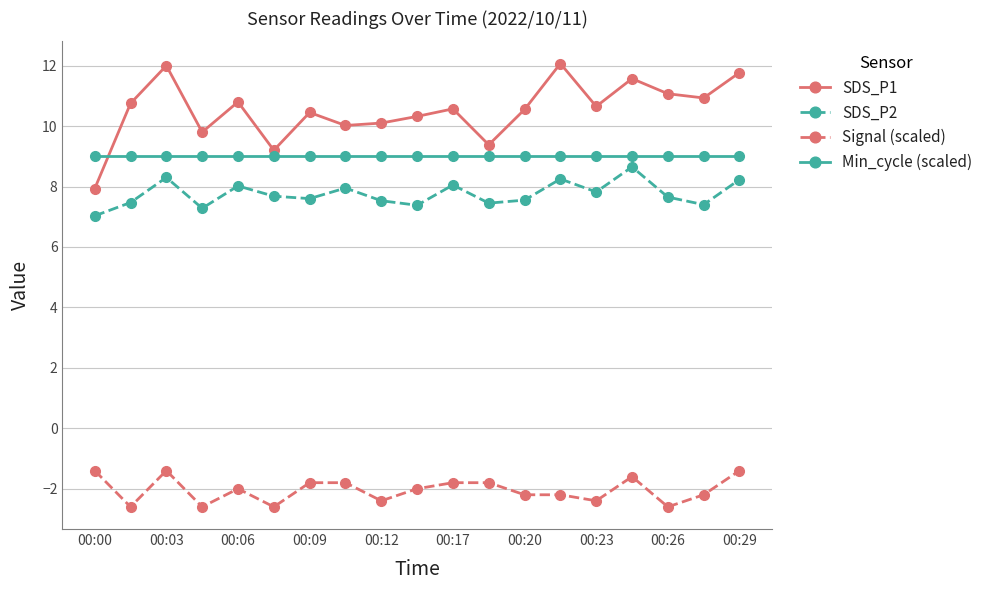

How many categories are shown in the chart?

19